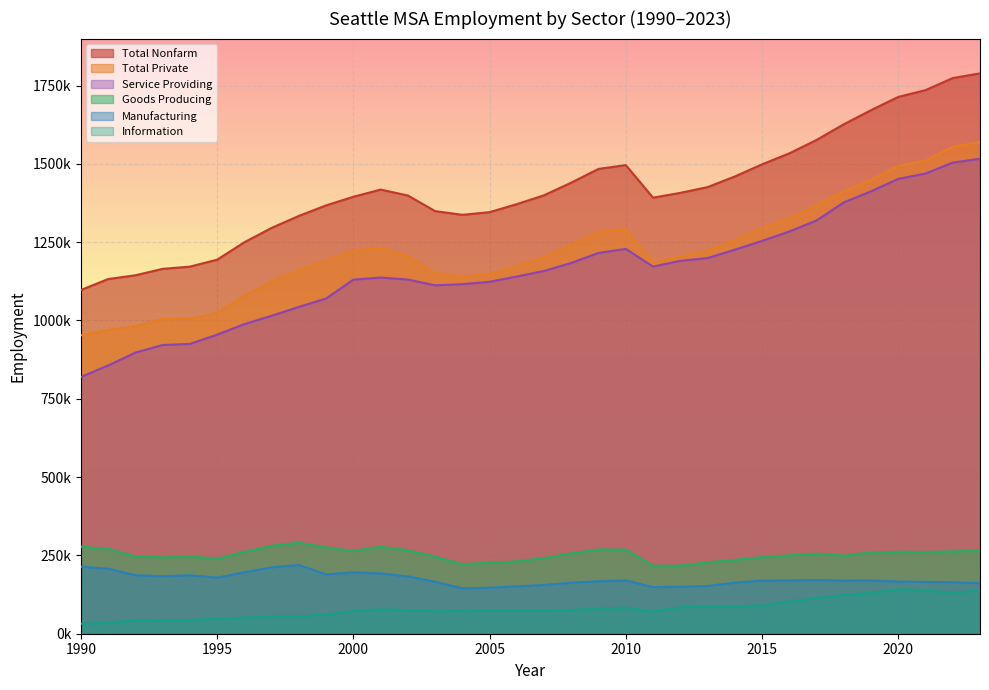

What are all the series names shown in the legend?

Total Nonfarm, Total Private, Service Providing, Goods Producing, Manufacturing, Information